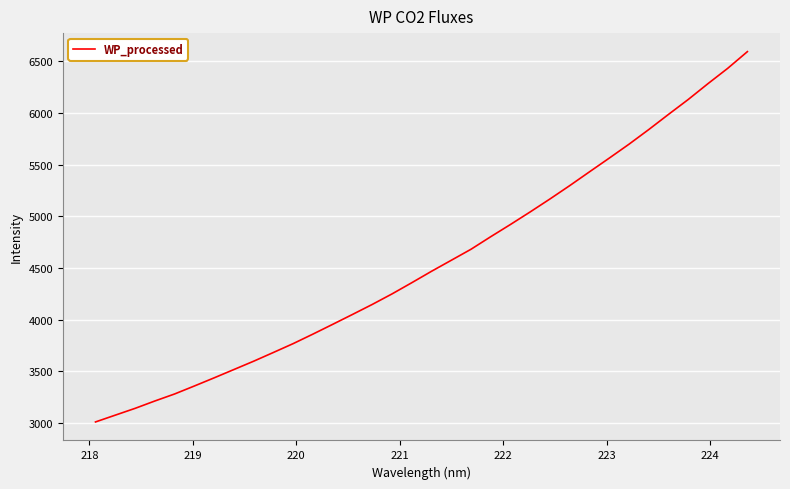

What is the greatest value displayed?

6592.8